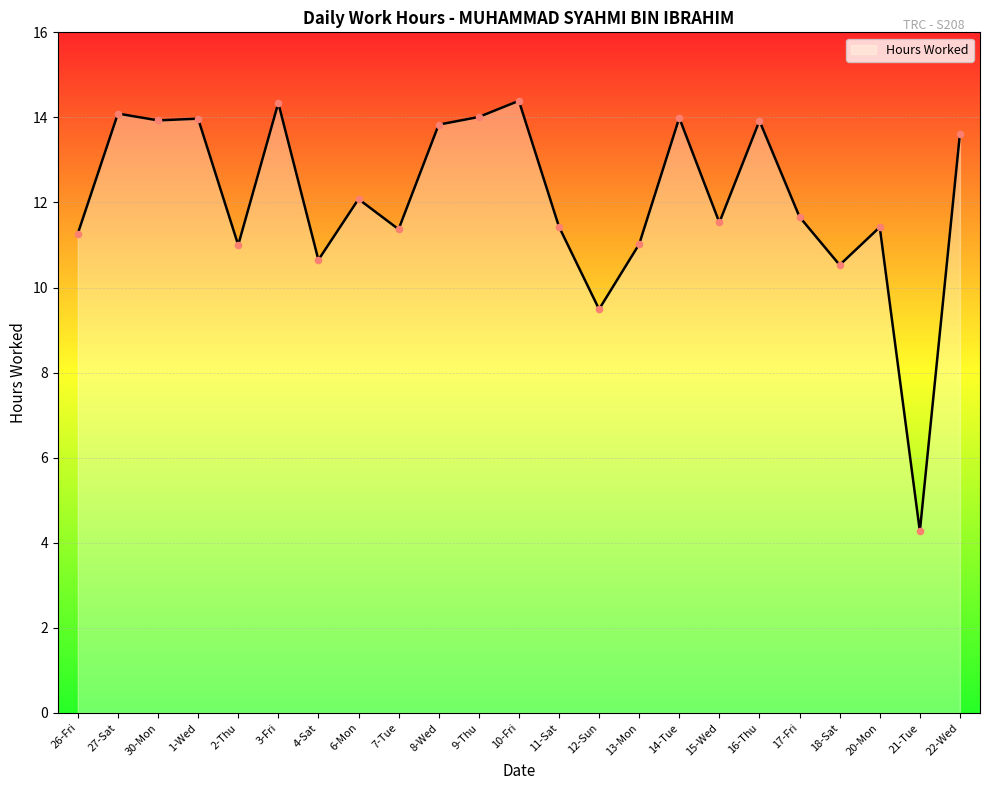

What is the change in value from 10-Fri to 13-Mon?

-3.4